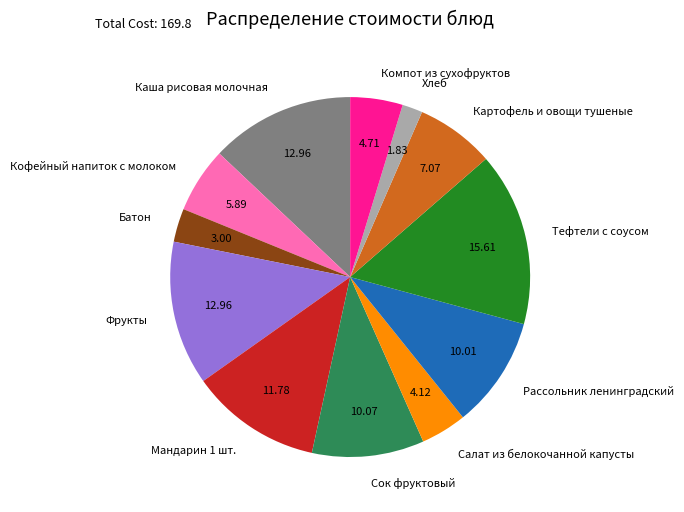

Which slice is the smallest?

Хлеб